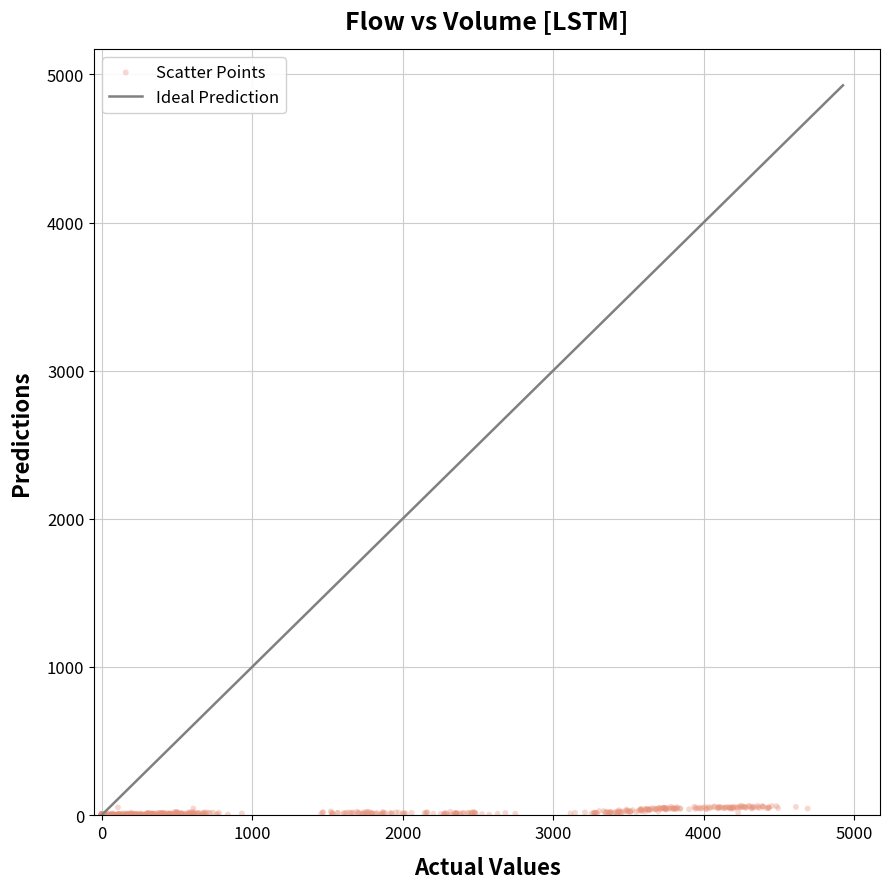

What is the range of X values (max minus min)?

4691.8